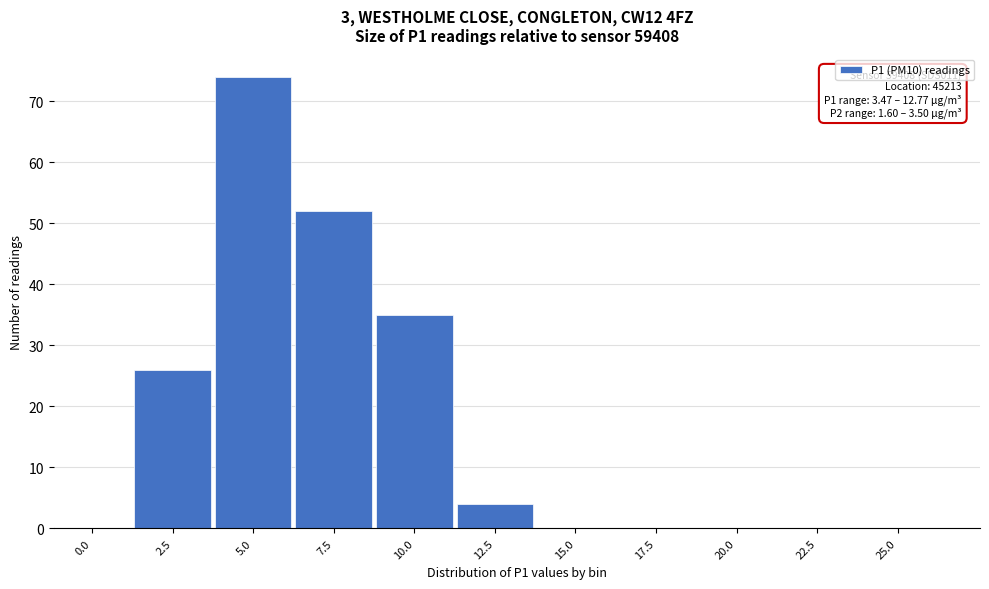

Reading left to right, what are all the values shown in this chart?

0.0=0	2.5=26	5.0=74	7.5=52	10.0=35	12.5=4	15.0=0	17.5=0	20.0=0	22.5=0	25.0=0